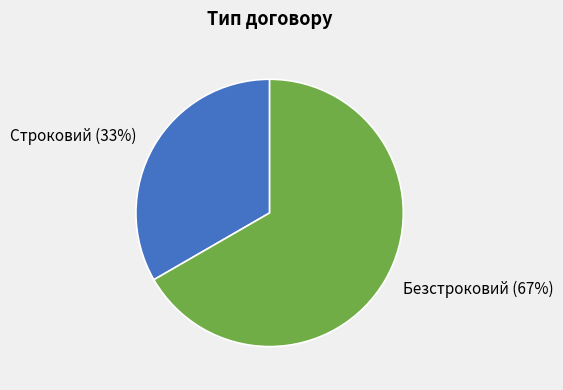

True or false: Строковий accounts for 23% of the total.

False